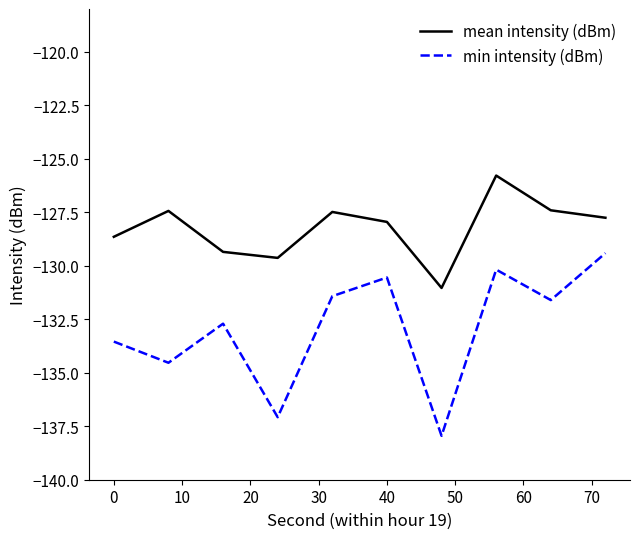

Rank the series by their maximum value, from lowest to highest.

min intensity (dBm), mean intensity (dBm)